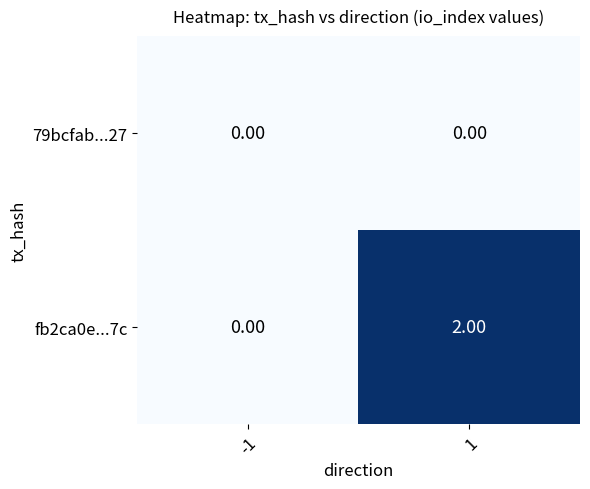

Which category has the highest value across all series?

1